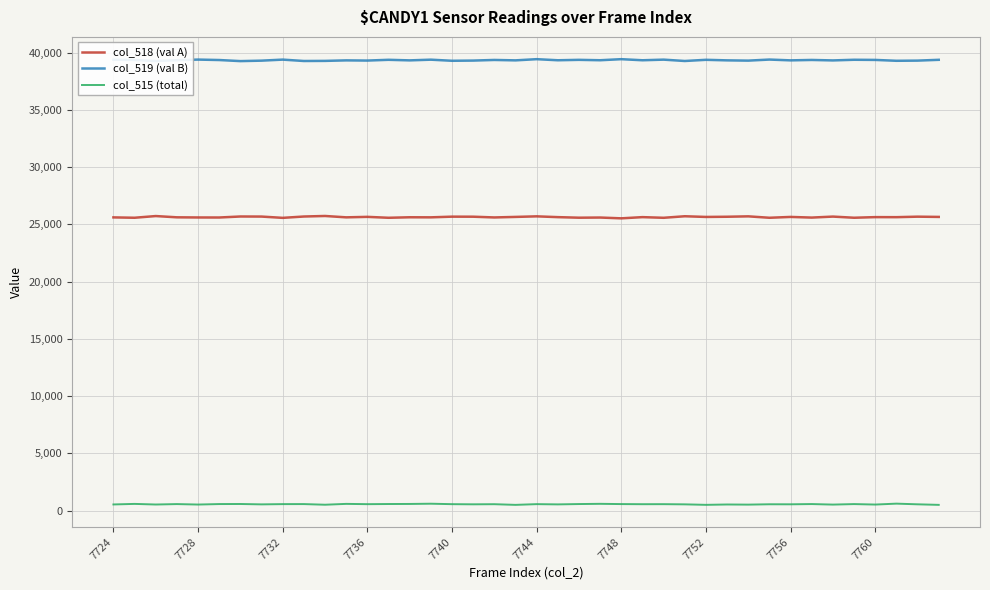

What is the maximum value shown in the chart?

39426